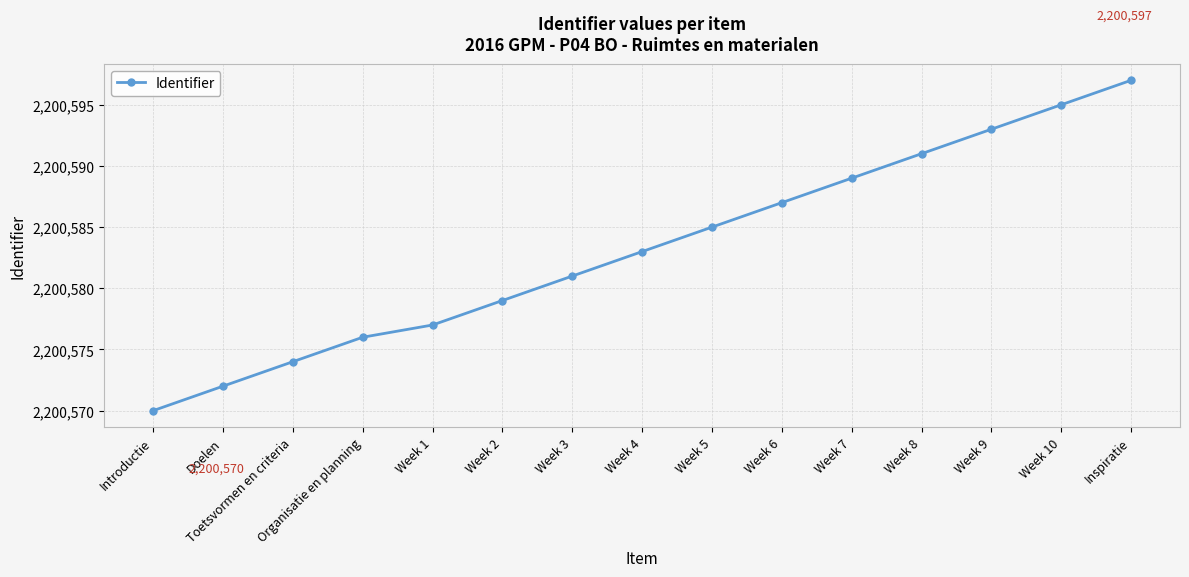

What is the difference between the values at Week 2 and Week 8?

12